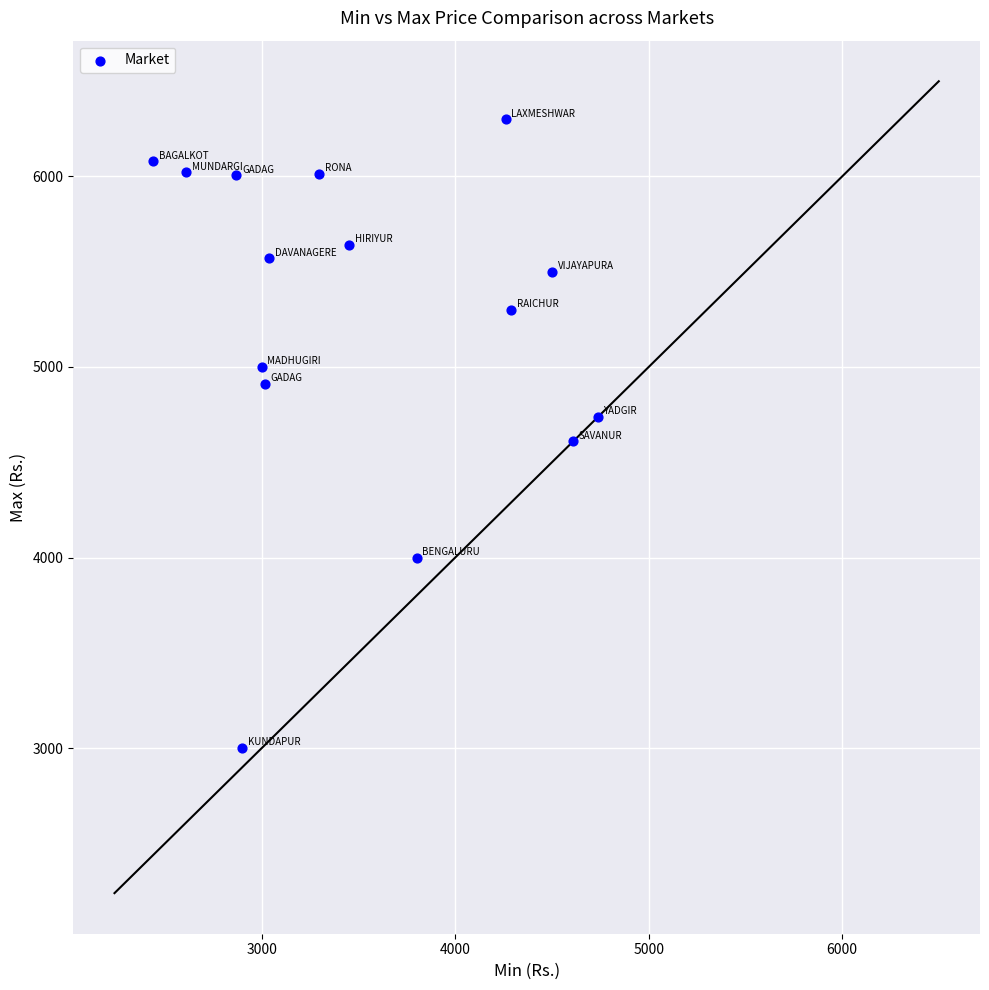

What is the range of Y values (max minus min)?

3299